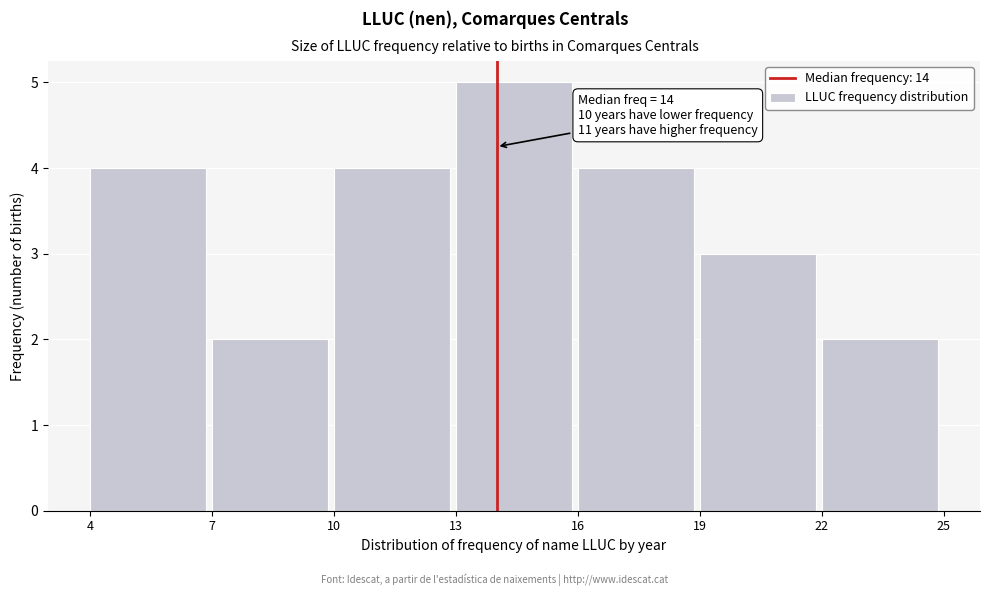

Which range on the x-axis has the tallest bar?

13 to 16